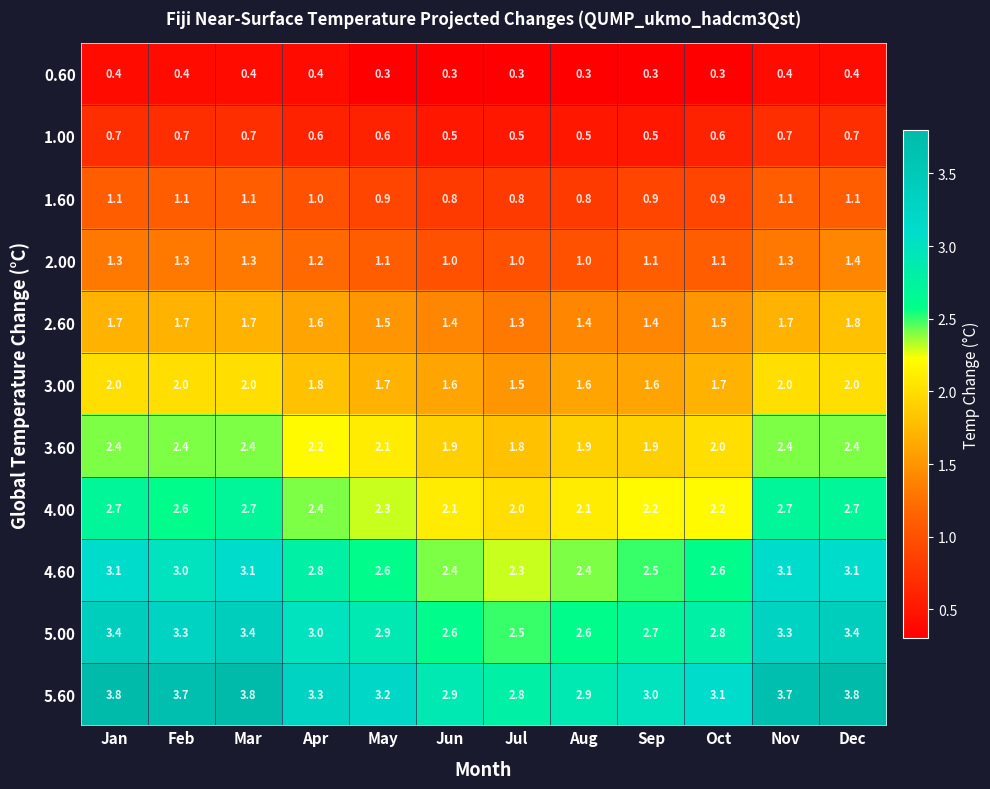

What is the sum of the 2.00 values at May and Jun?

2.1